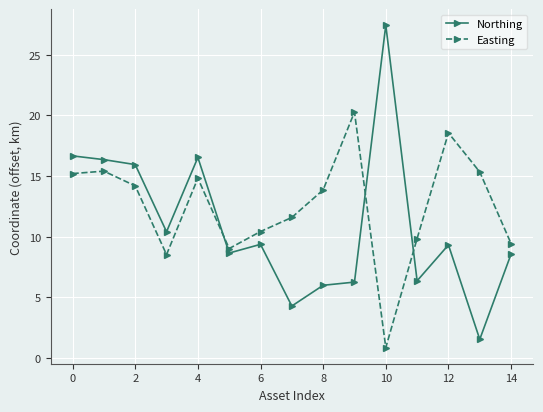

Which series has the largest total across all categories?

Easting